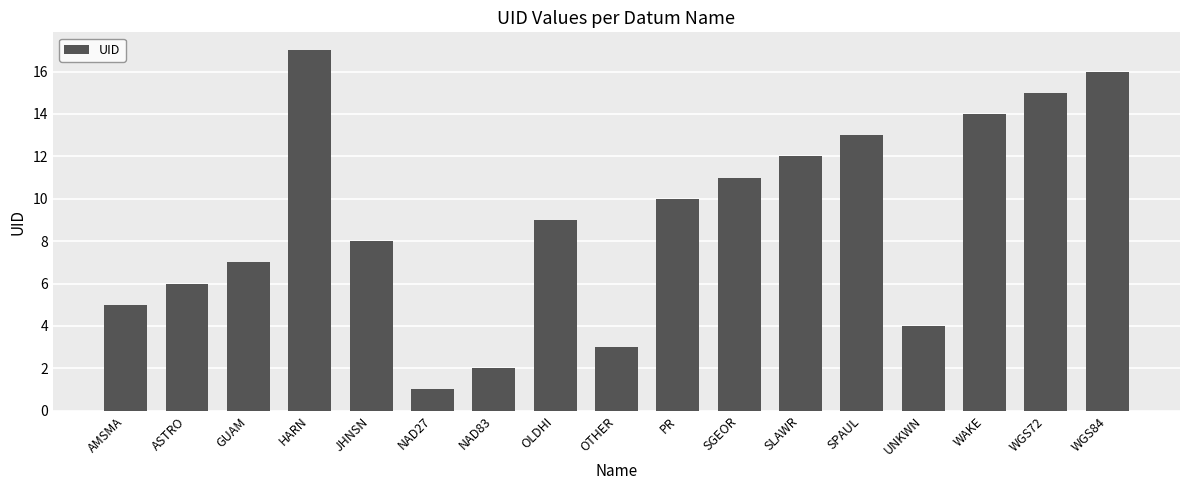

What is the label of the 1st bar from the left?

AMSMA